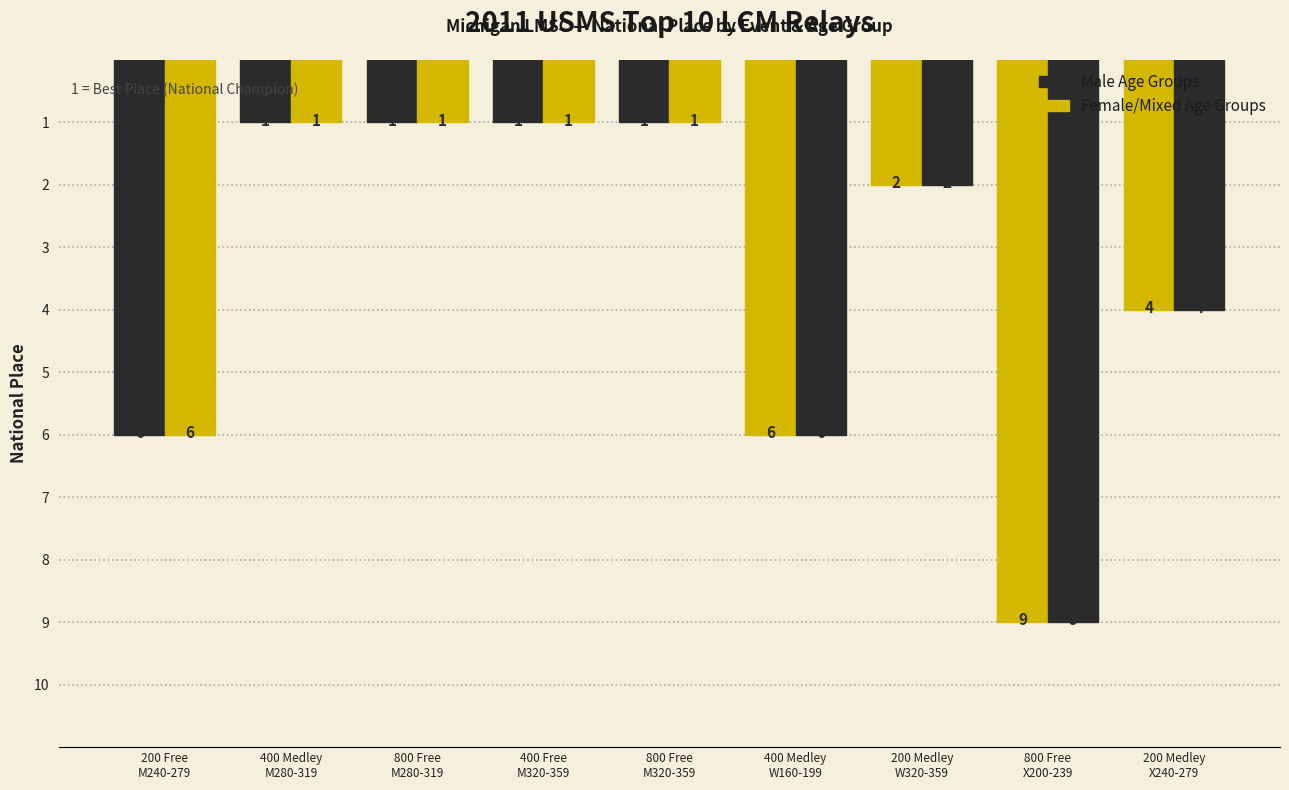

The Female/Mixed Events series shows 1 at 400 Medley
M280-319. True or false?

True